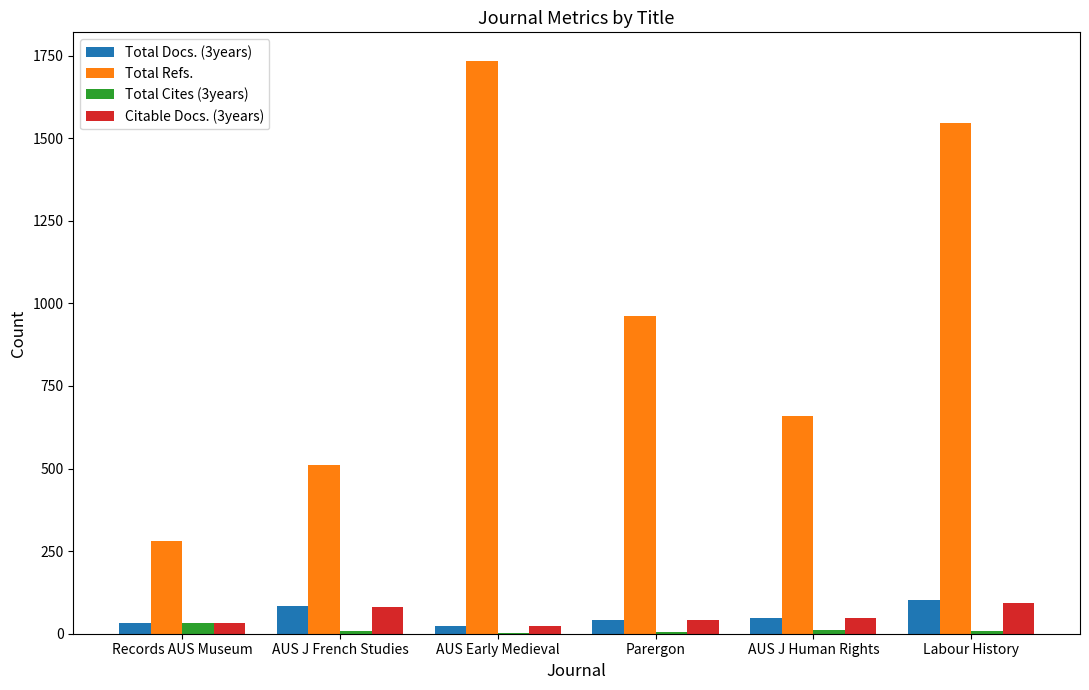

Does the chart contain stacked bars?

No